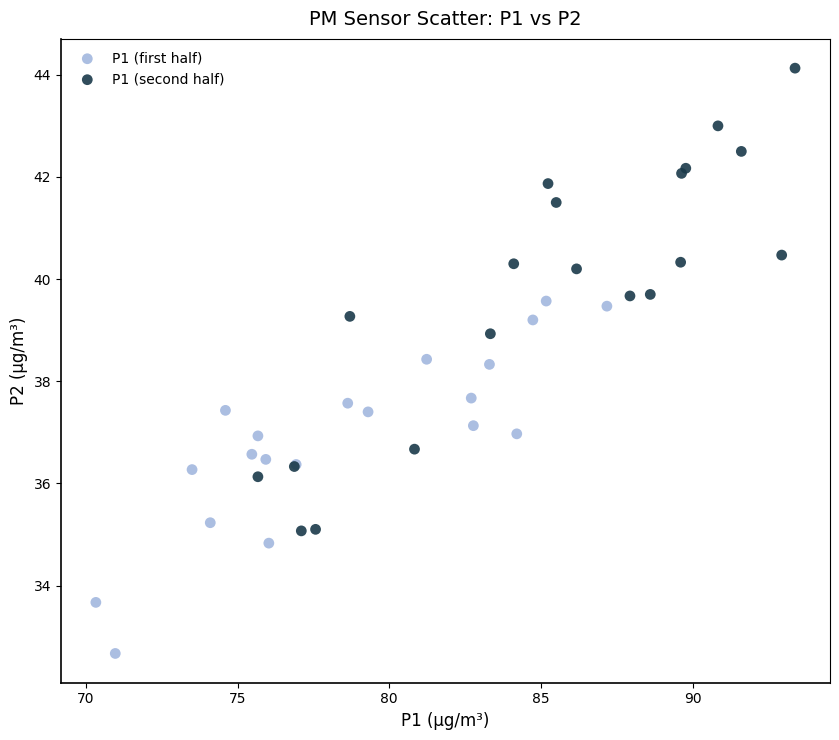

Which series contains the highest Y value?

P1 (second half)